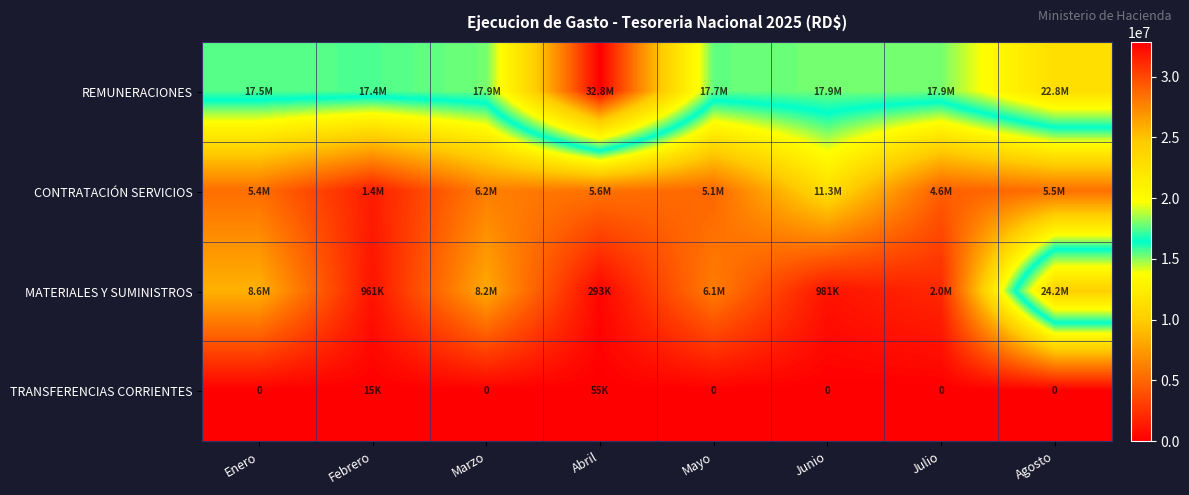

The TRANSFERENCIAS CORRIENTES series shows 17710.8 at Julio. True or false?

False